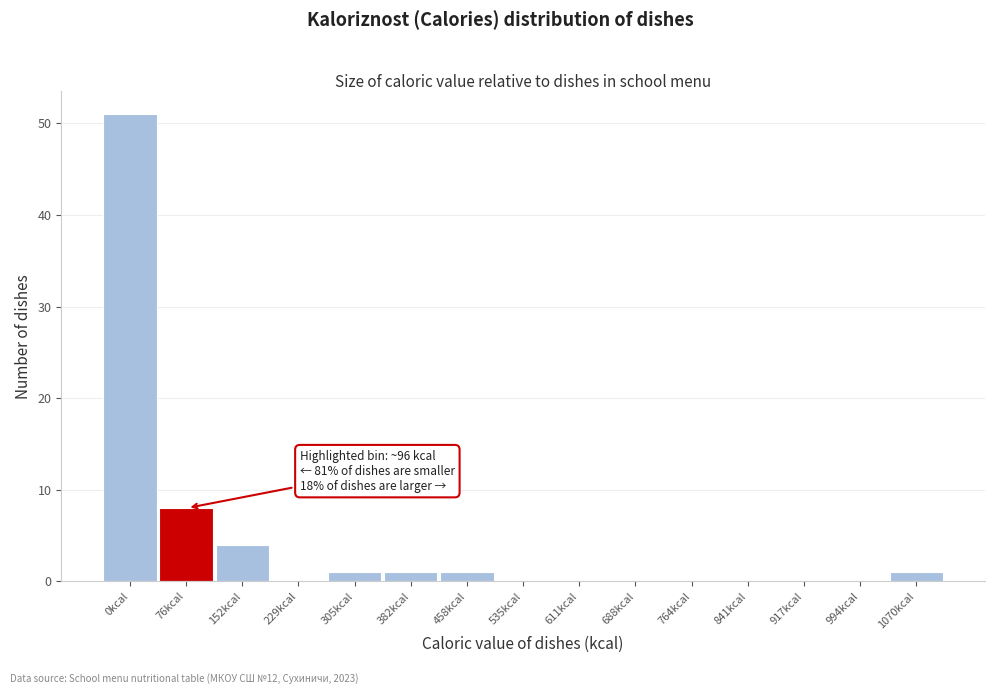

Reading right to left, transcribe all the data shown in this chart.

1070kcal=1	994kcal=0	917kcal=0	841kcal=0	764kcal=0	688kcal=0	611kcal=0	535kcal=0	458kcal=1	382kcal=1	305kcal=1	229kcal=0	152kcal=4	76kcal=8	0kcal=51